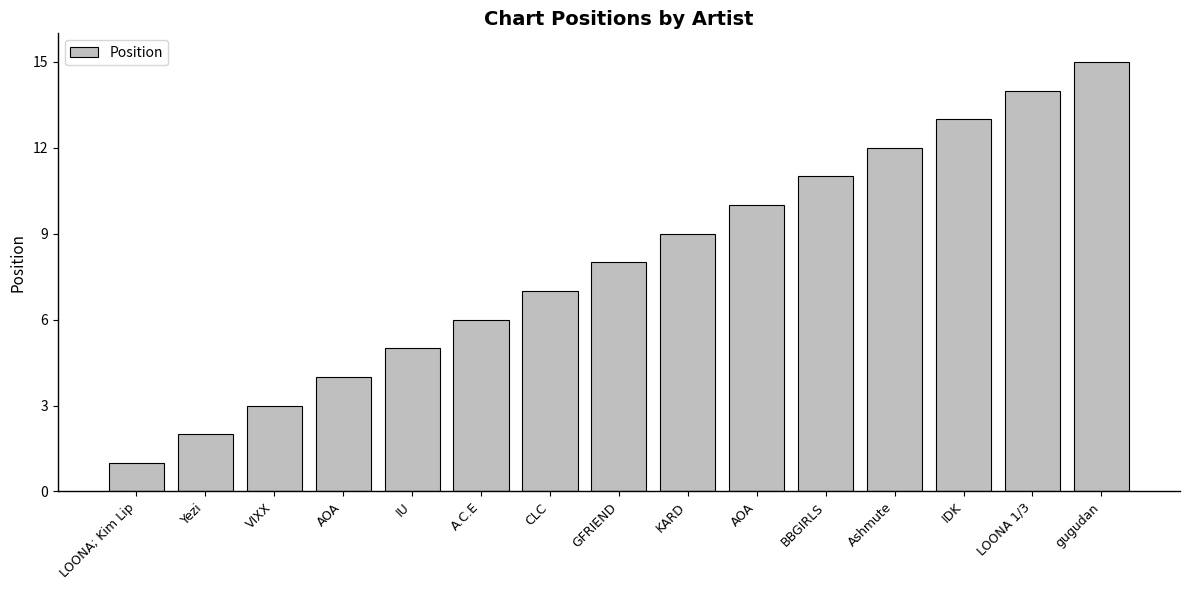

What is the change in value from A.C.E to BBGIRLS?

+5